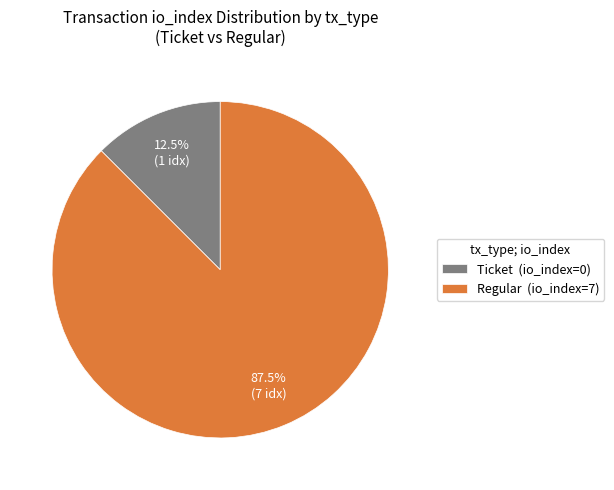

Count the number of slices in the pie.

2